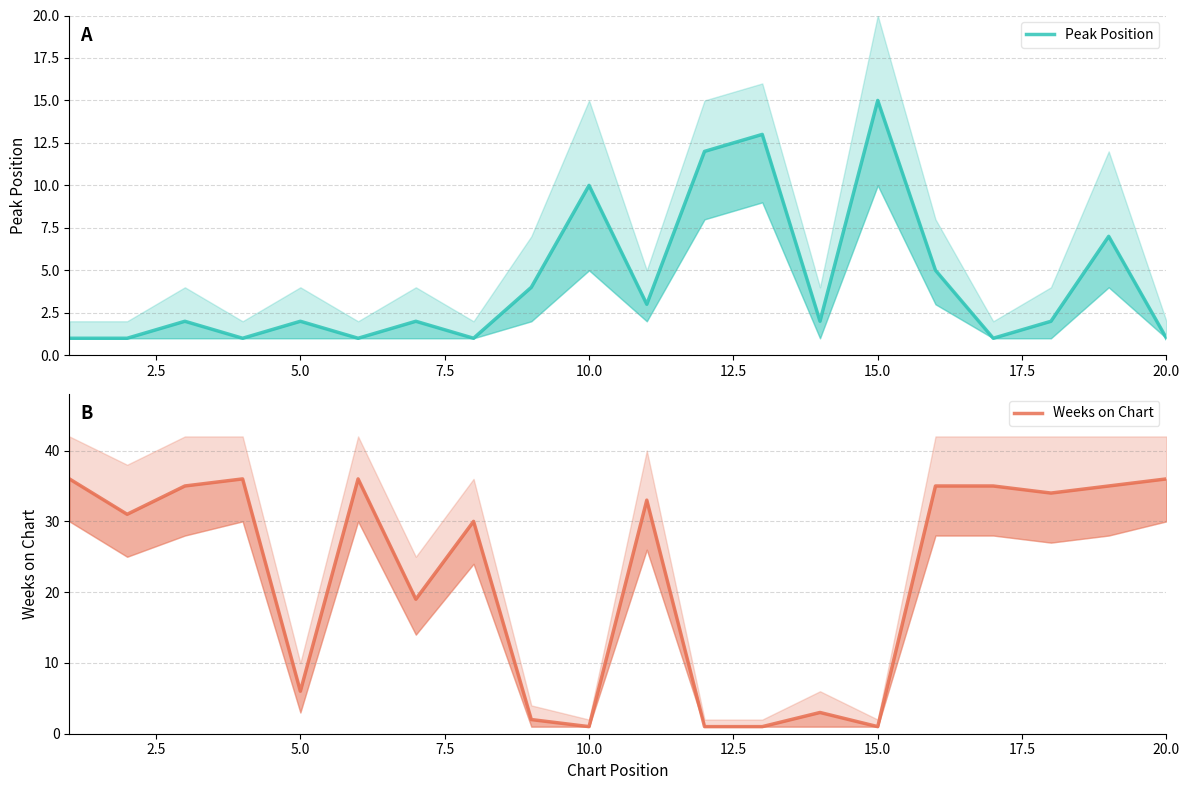

What is the minimum value for Weeks on Chart?

1